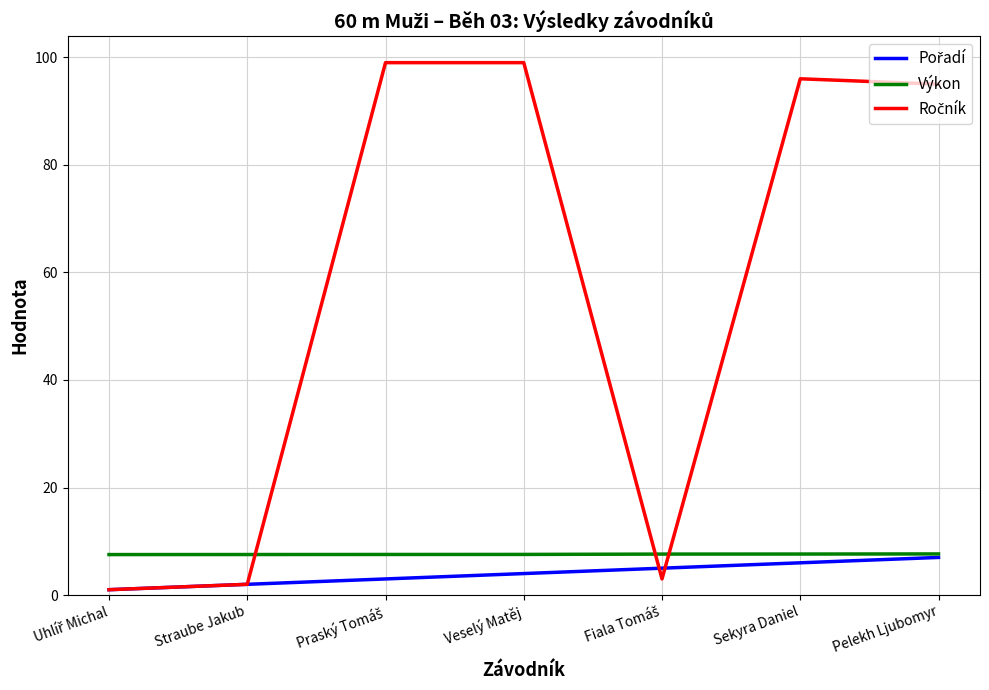

The Výkon series shows 12.8 at Straube Jakub. True or false?

False